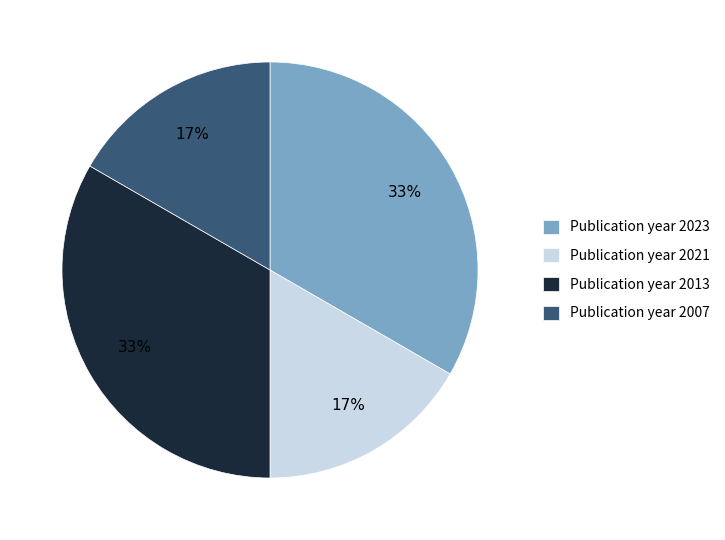

Approximately how many times larger is the value at Publication year 2007 compared to Publication year 2013?

0.5